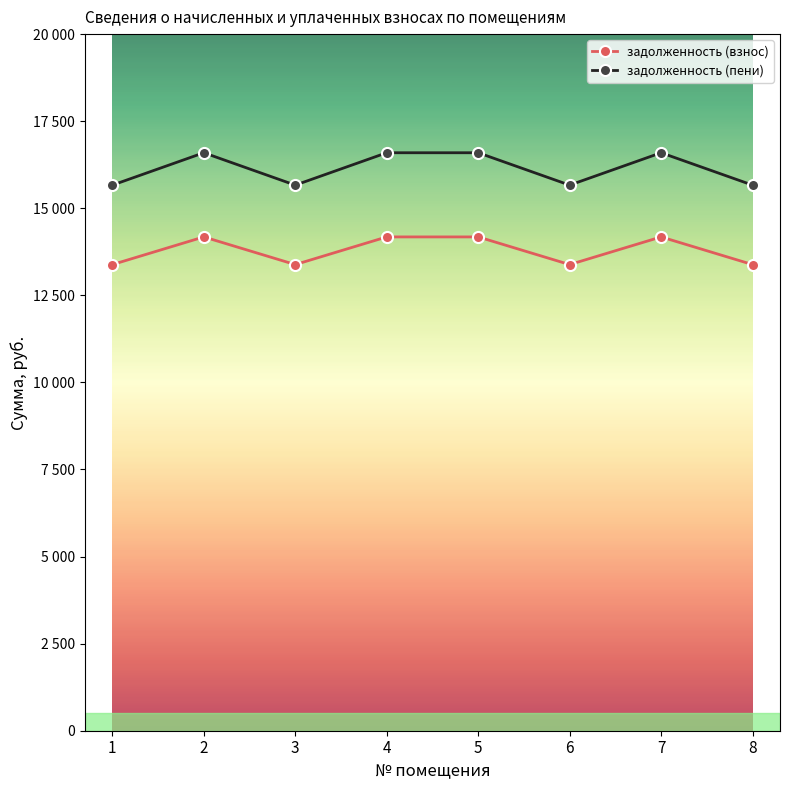

Is it true that задолженность (пени) equals 5090.7 at 5?

False